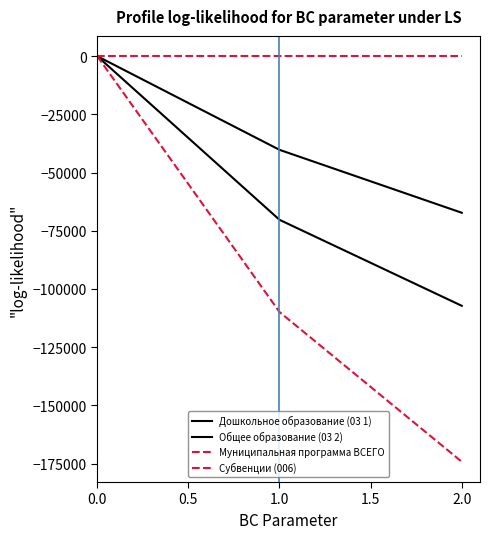

How many lines are shown in the chart?

4